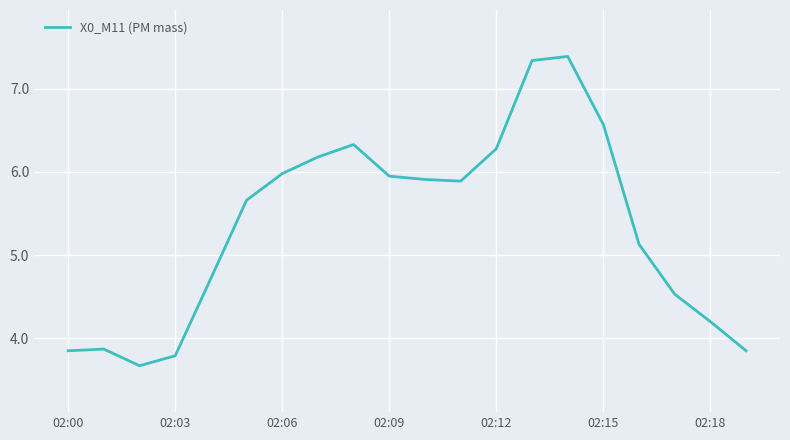

What is the minimum value shown in the chart?

3.7